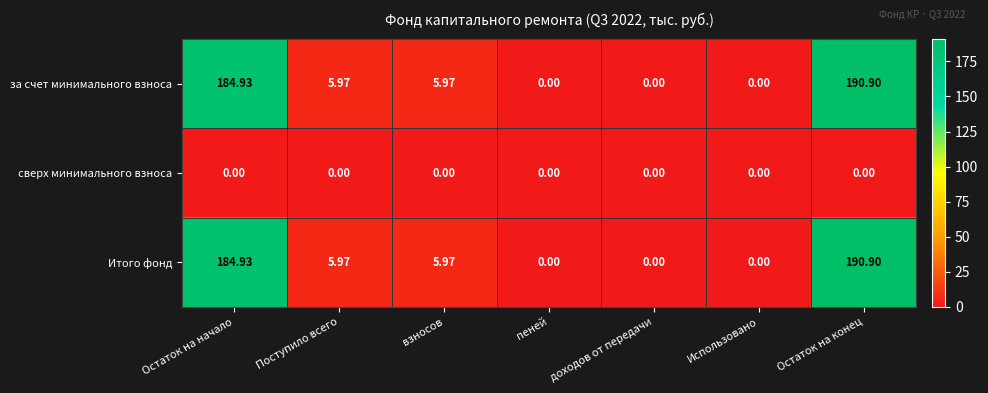

At which category is the sum across all series the highest?

Остаток на конец